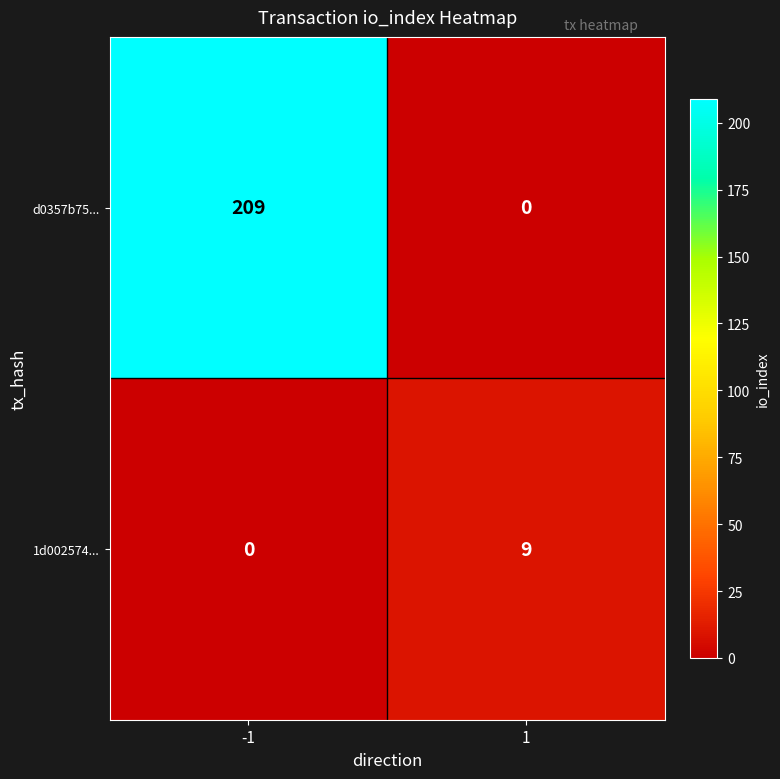

What is the maximum value shown in the chart?

209